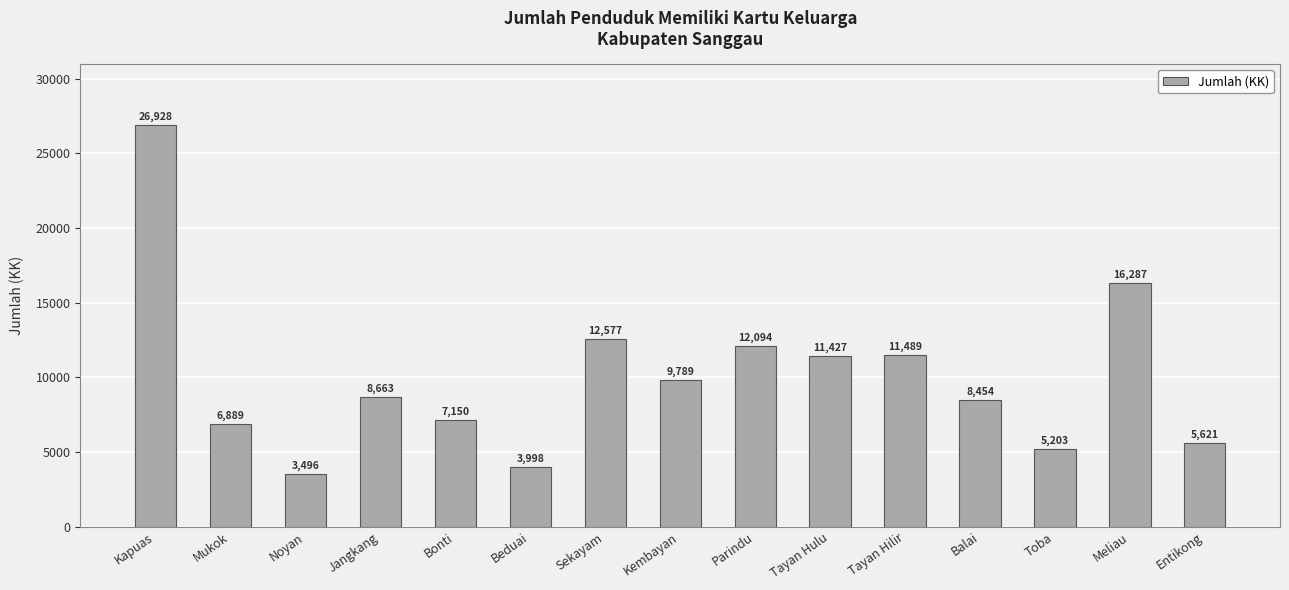

Which category has the lowest value across all series?

Noyan